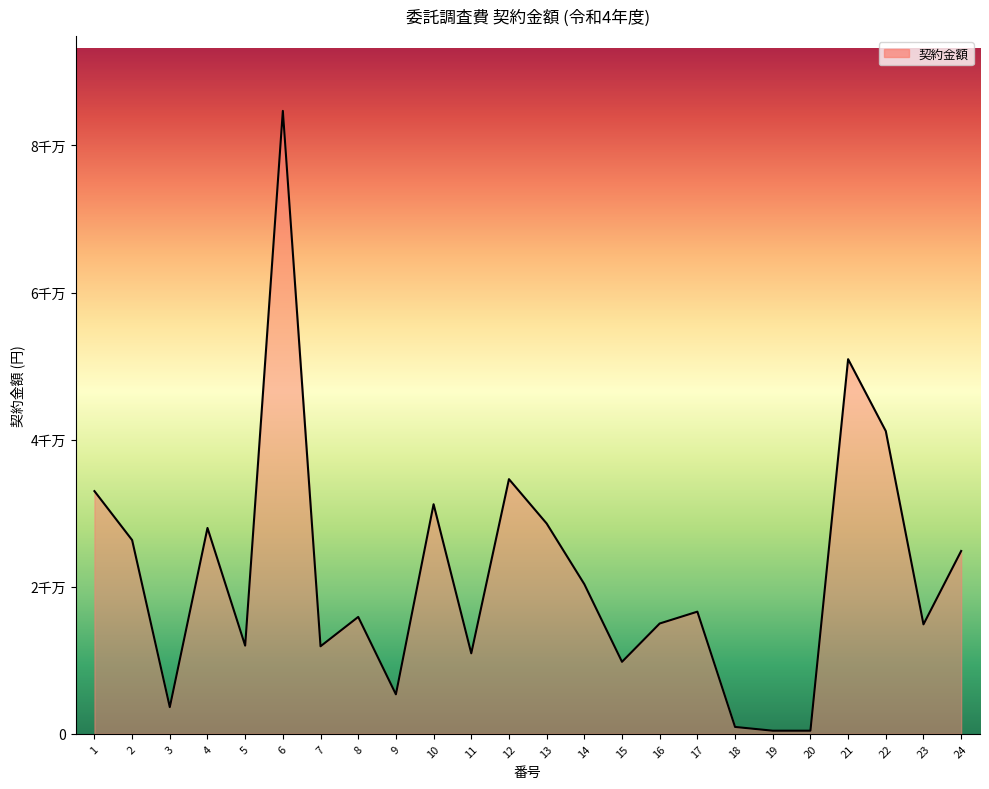

The chart shows a value of 8627892 at 9. True or false?

False